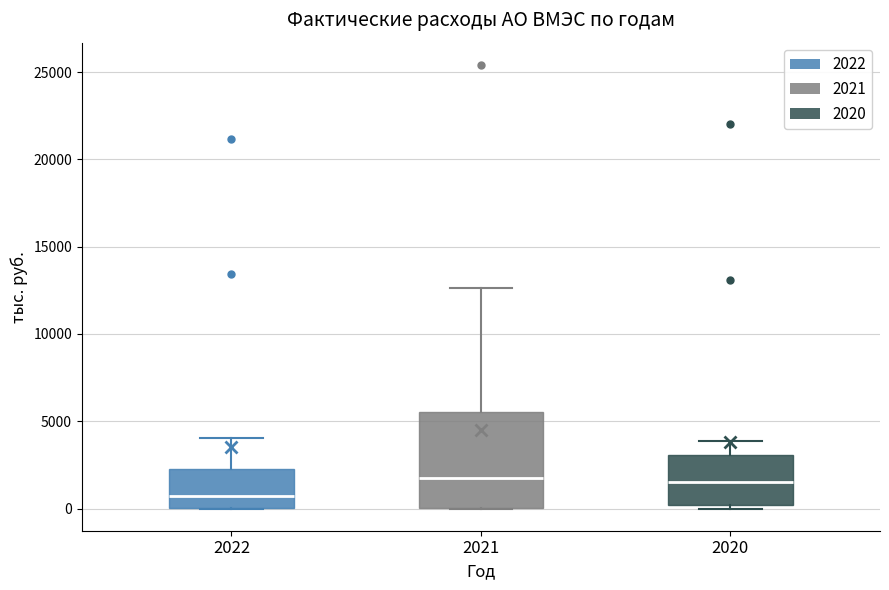

Where does the upper whisker of the box at x = 2022 end on the y-axis? The values are not printed on the chart, so give them approximately, as read against the axis.

4000